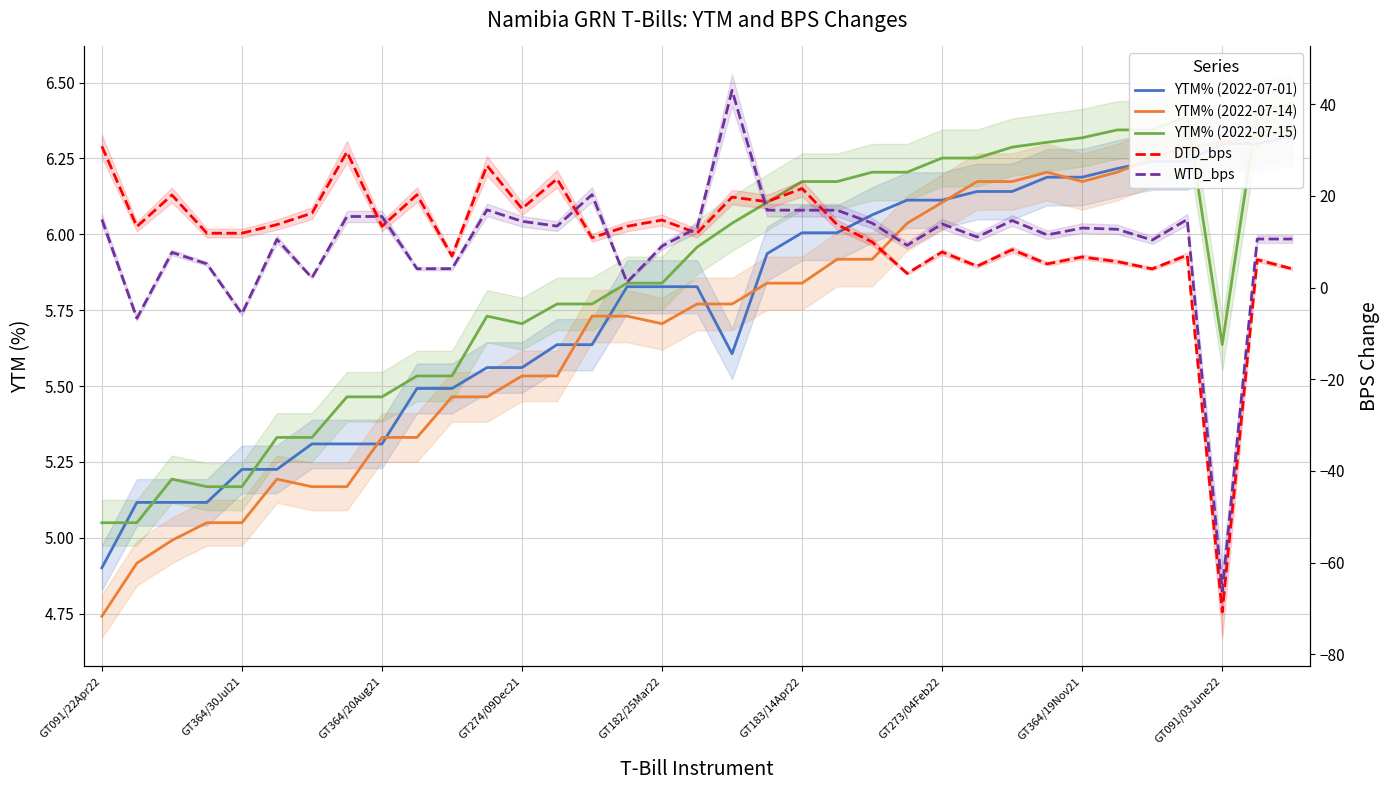

The YTM% (2022-07-15) series shows 6.0 at 17. True or false?

True